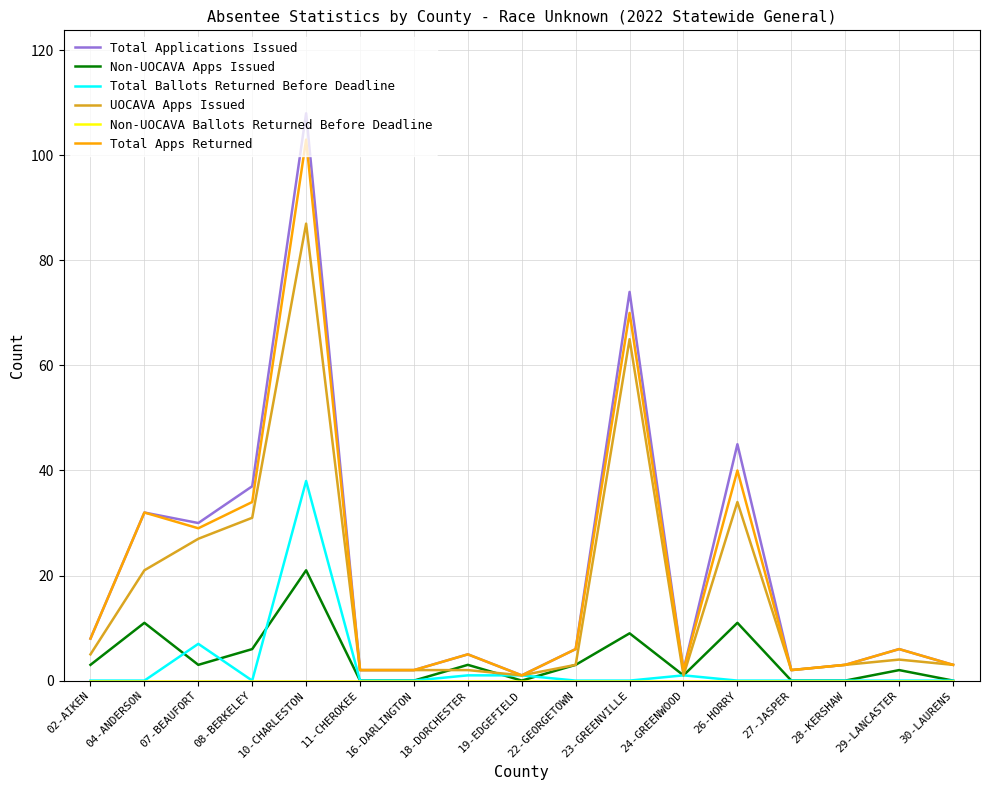

At which category is the sum across all series the highest?

10-CHARLESTON